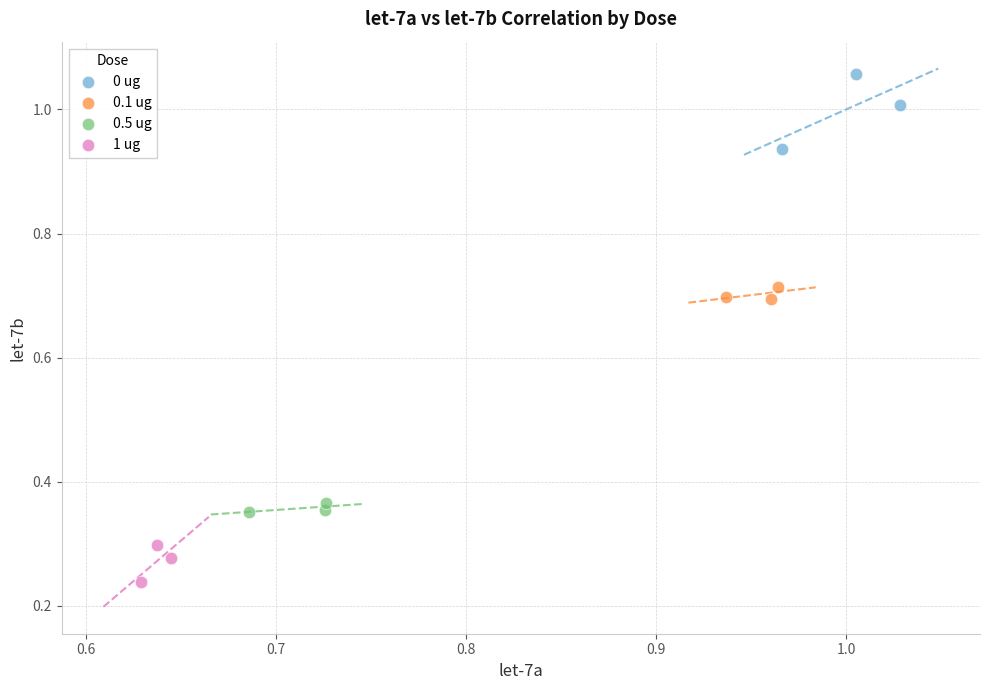

Which series has the widest spread of Y values?

0 ug